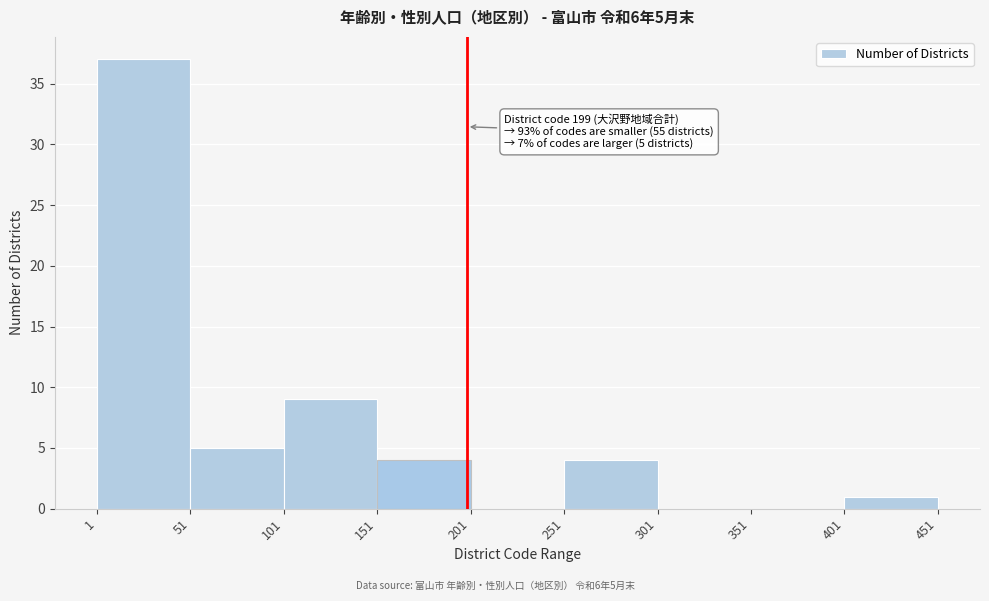

Which range on the x-axis has the tallest bar?

1 to 51